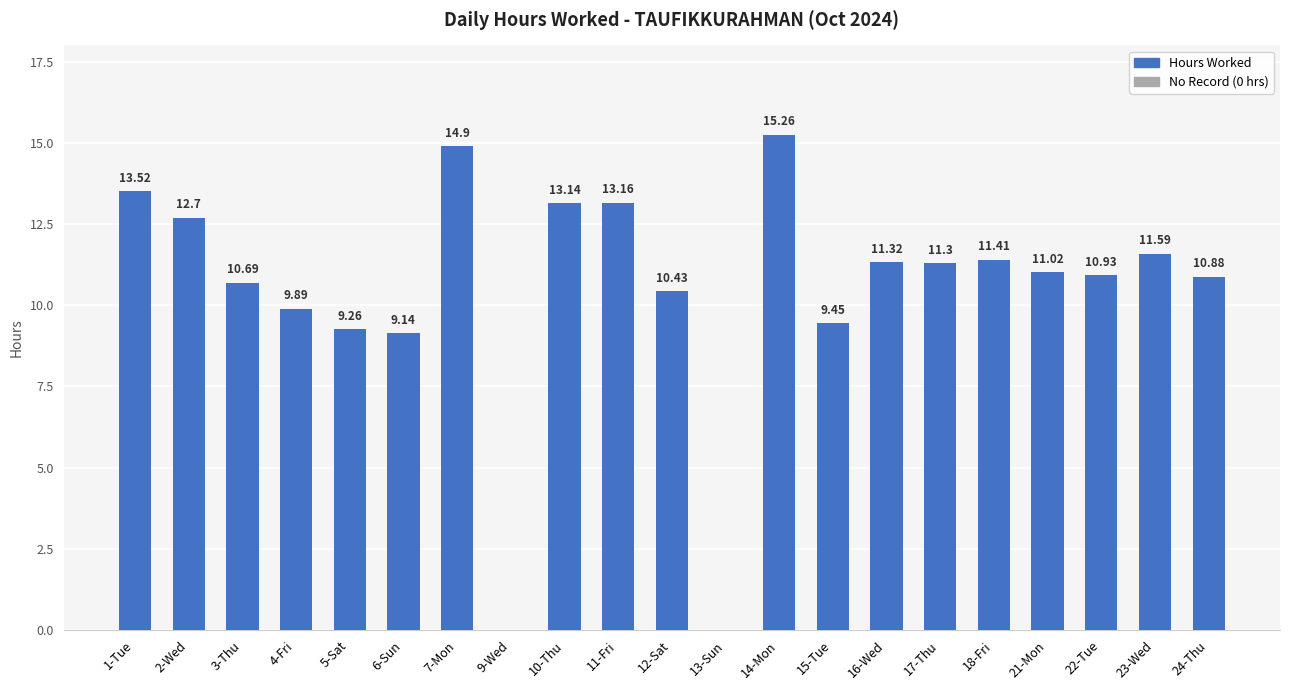

What is the sum of the values at 16-Wed and 15-Tue?

20.8